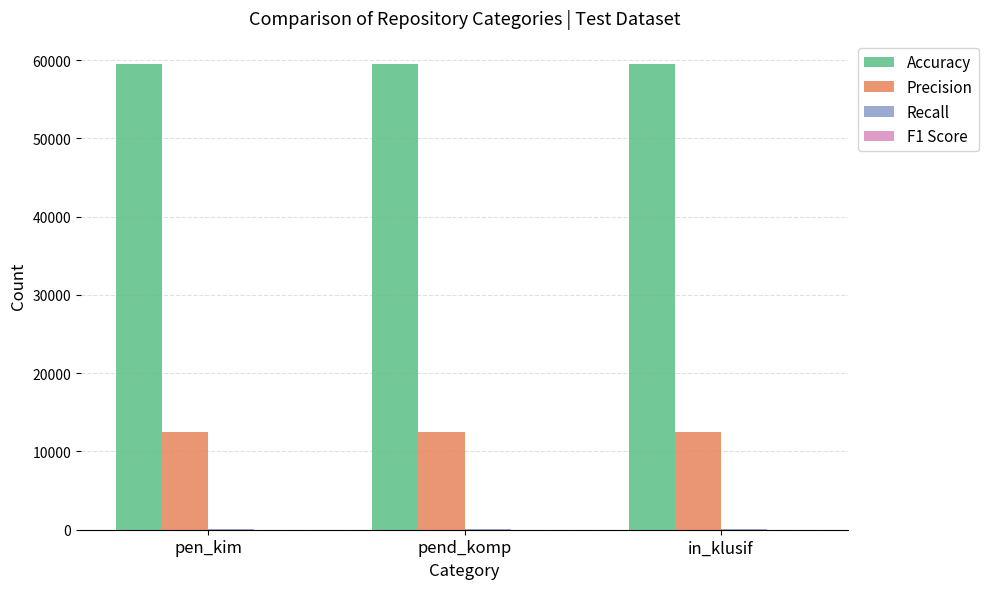

Which series has the largest total across all categories?

Accuracy